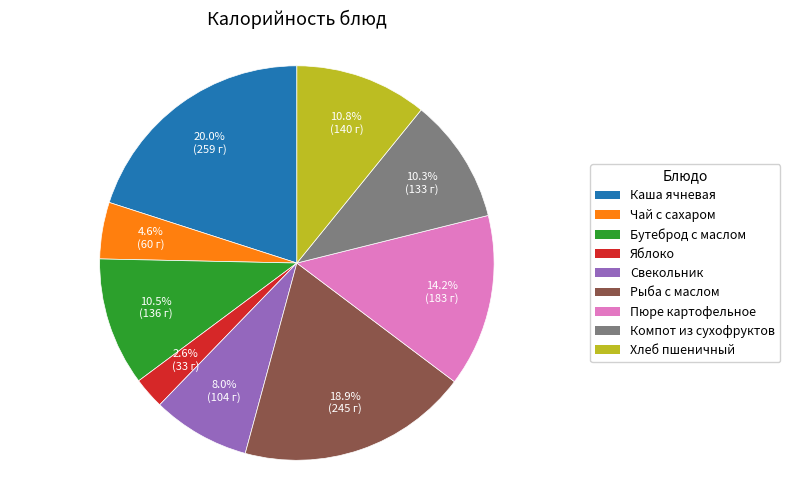

What percentage do Каша ячневая and Компот из сухофруктов together represent?

30.3%